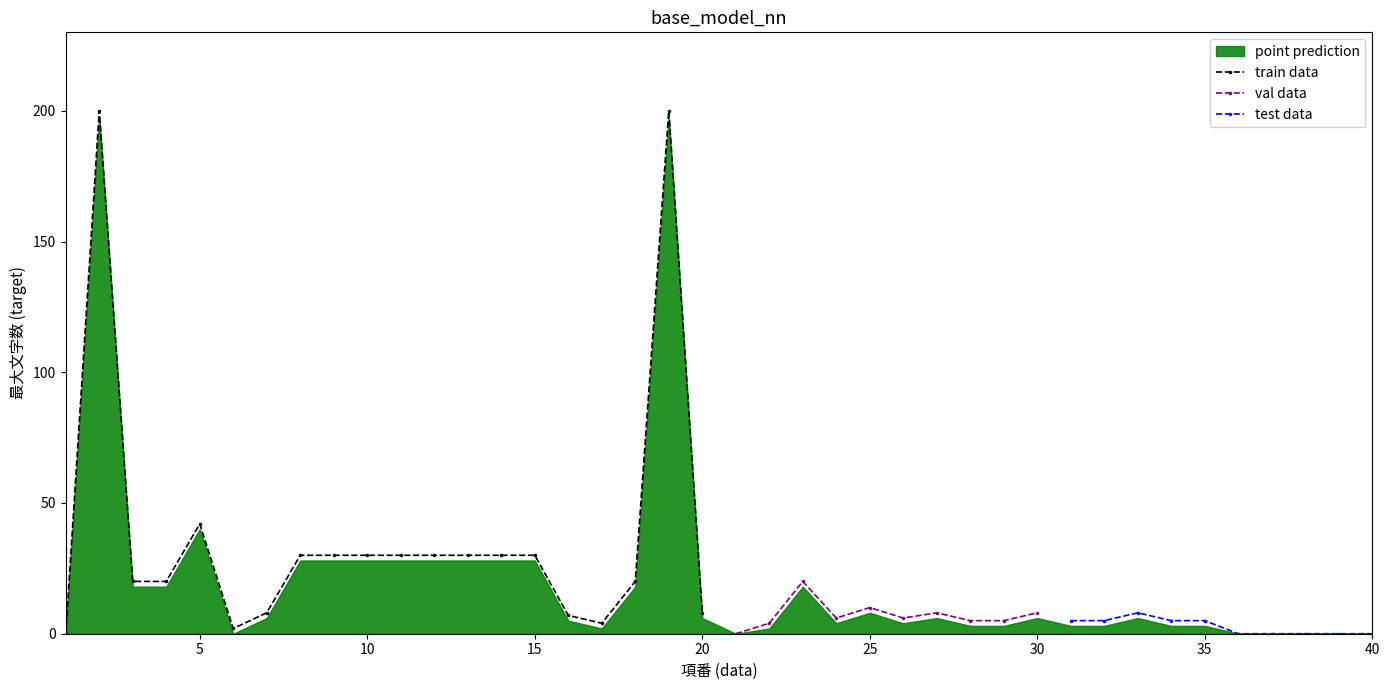

At which label is 最大文字数 closest to 100?

5